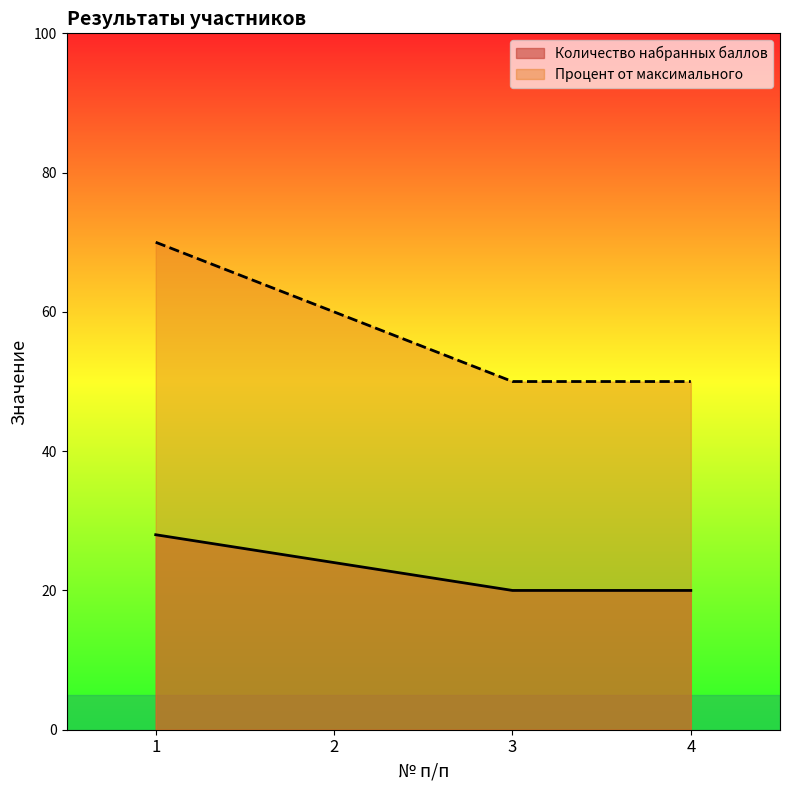

How many Процент от максимального values are between 50 and 70?

4